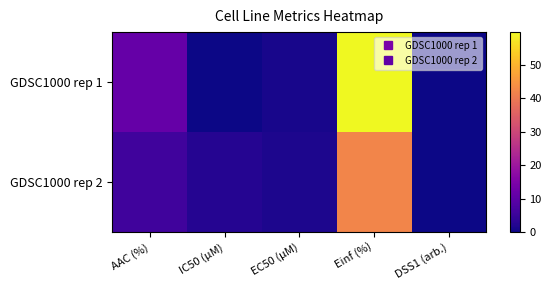

What is the difference between the highest and lowest values at IC50 (µM)?

2.5